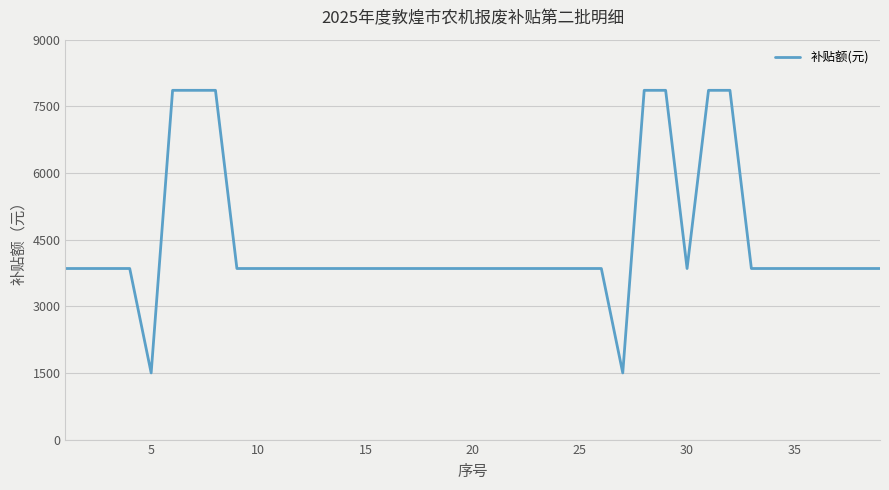

Does the chart display data point markers on the line(s)?

No